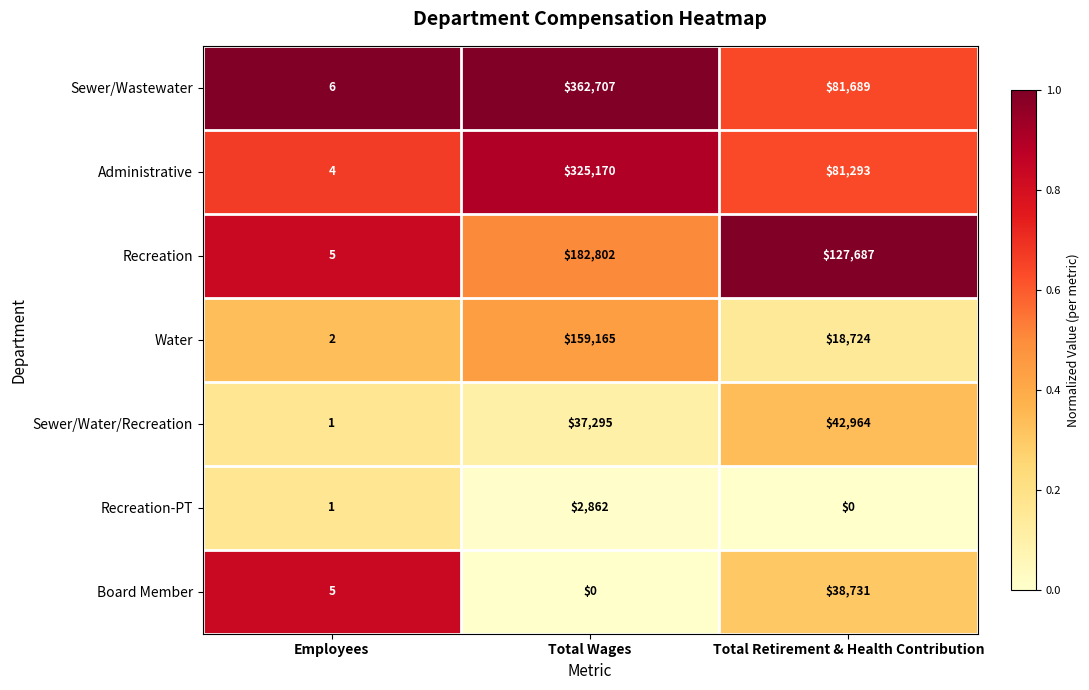

Is it true that Administrative equals 4 at Employees?

True